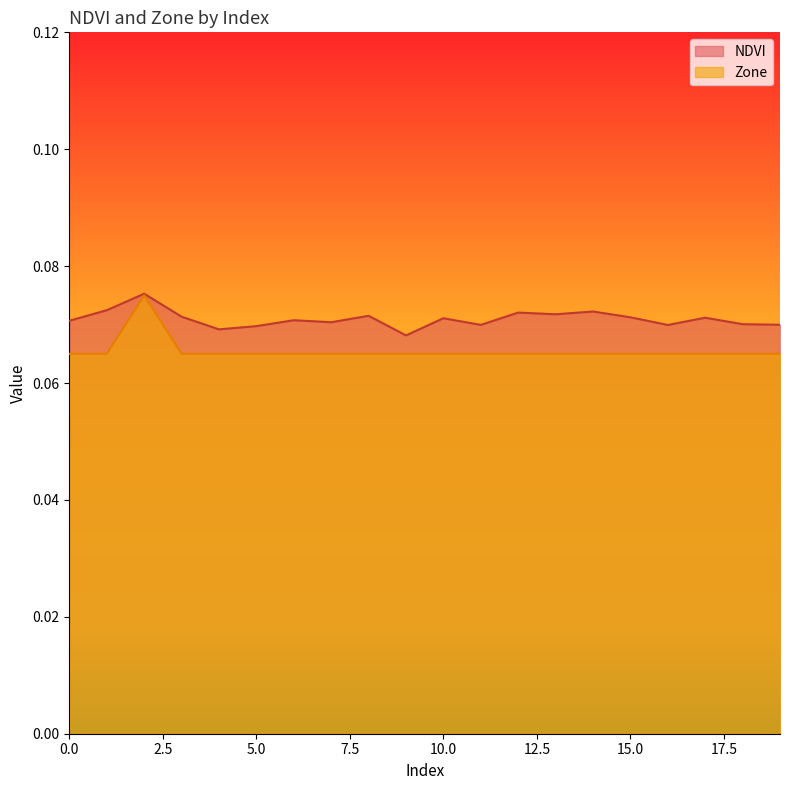

What is the minimum value for NDVI?

0.1